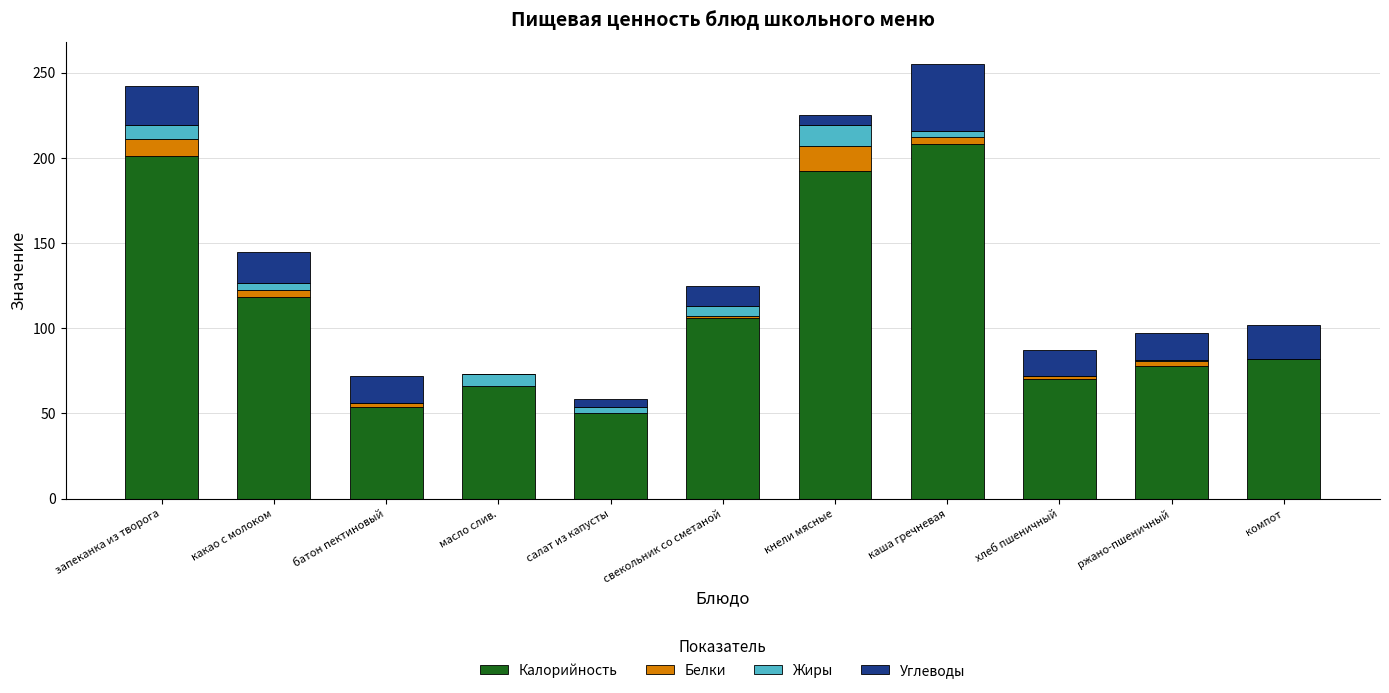

What is the maximum value for Калорийность?

208.0